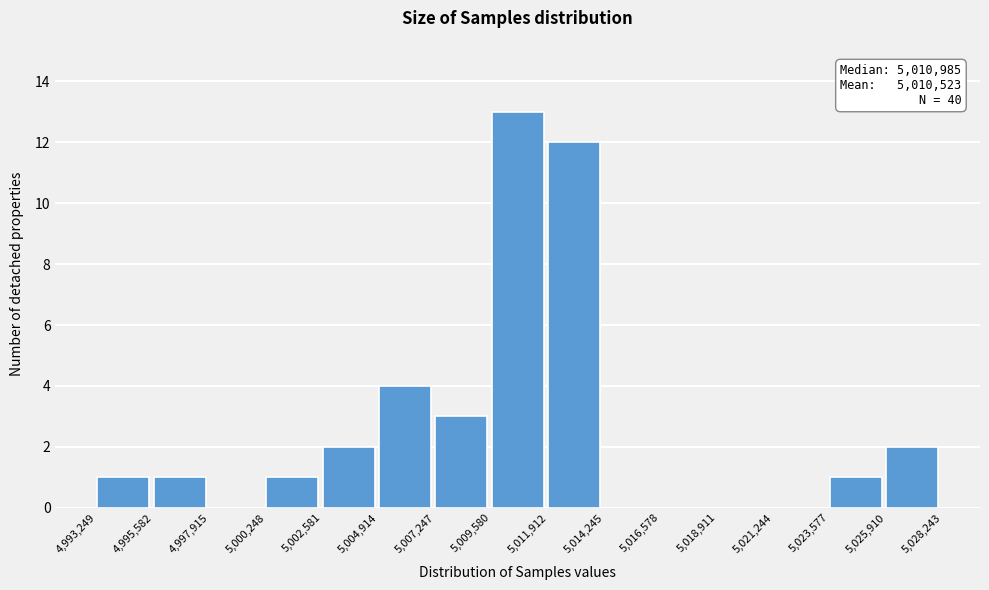

Which range on the x-axis has the tallest bar?

5,009,580 to 5,011,912